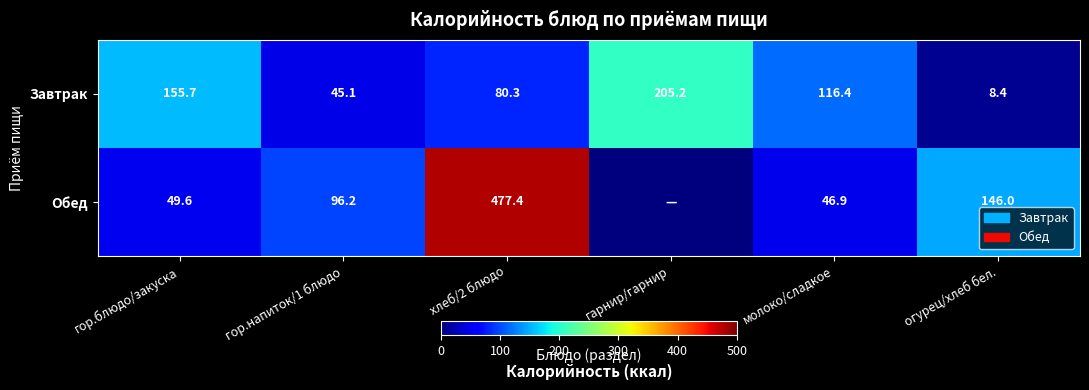

The Завтрак series shows 129.1 at гарнир/гарнир. True or false?

False